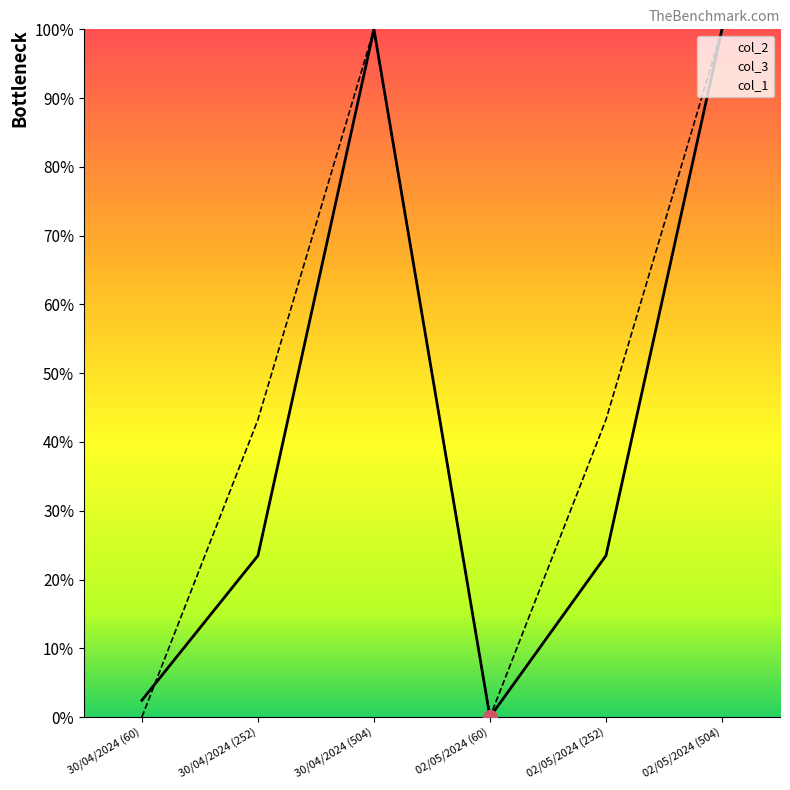

What is the label of the 6th point from the left?

02/05/2024 (504)